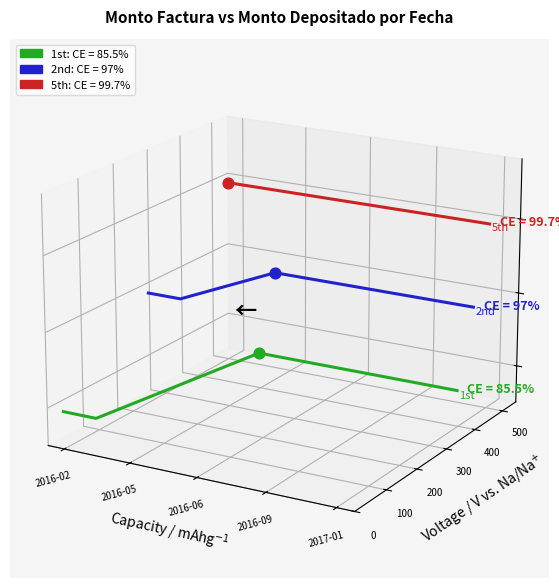

What are all the series names shown in the legend?

1st, 2nd, 5th